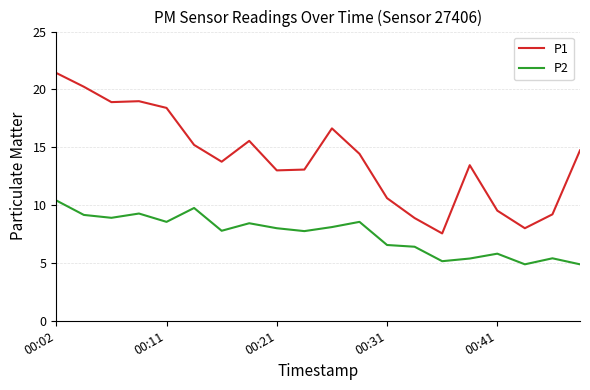

Which series has the widest spread of values?

P1